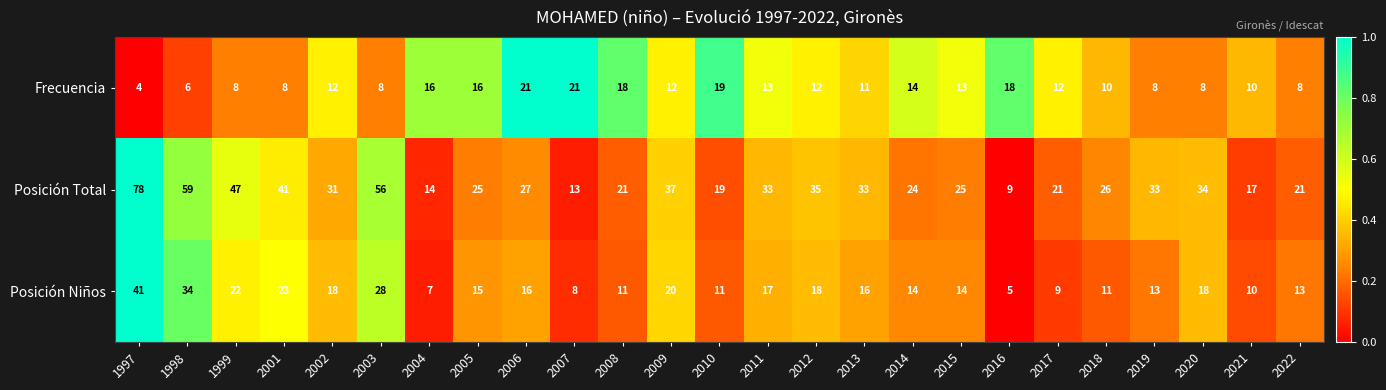

Which series has the widest spread of values?

Posición Total